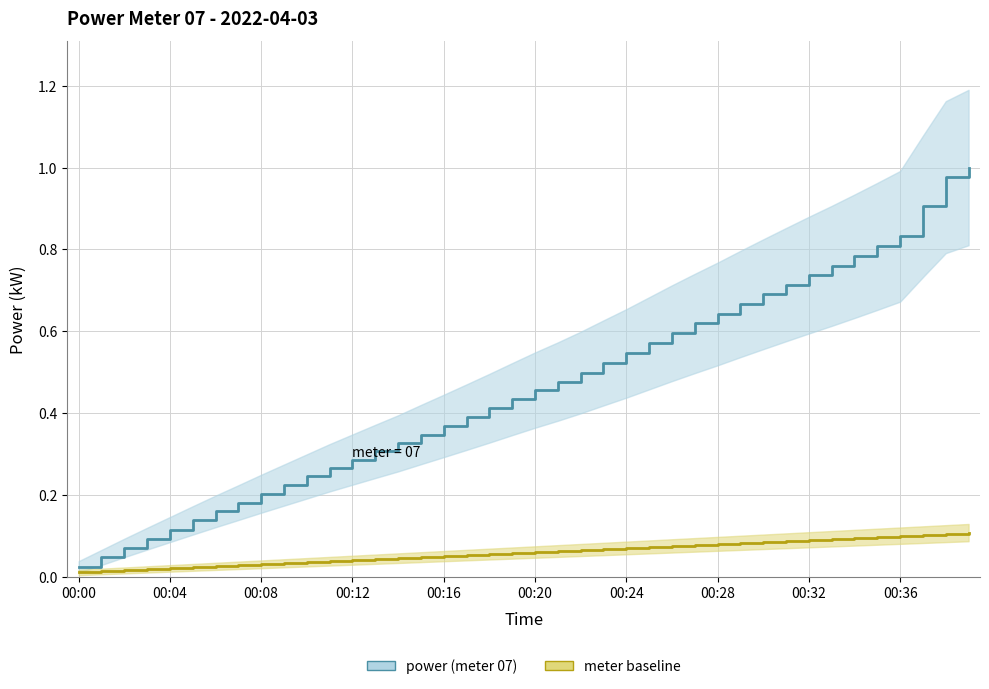

True or false: meter baseline has more than 0 points higher than both neighbors.

False